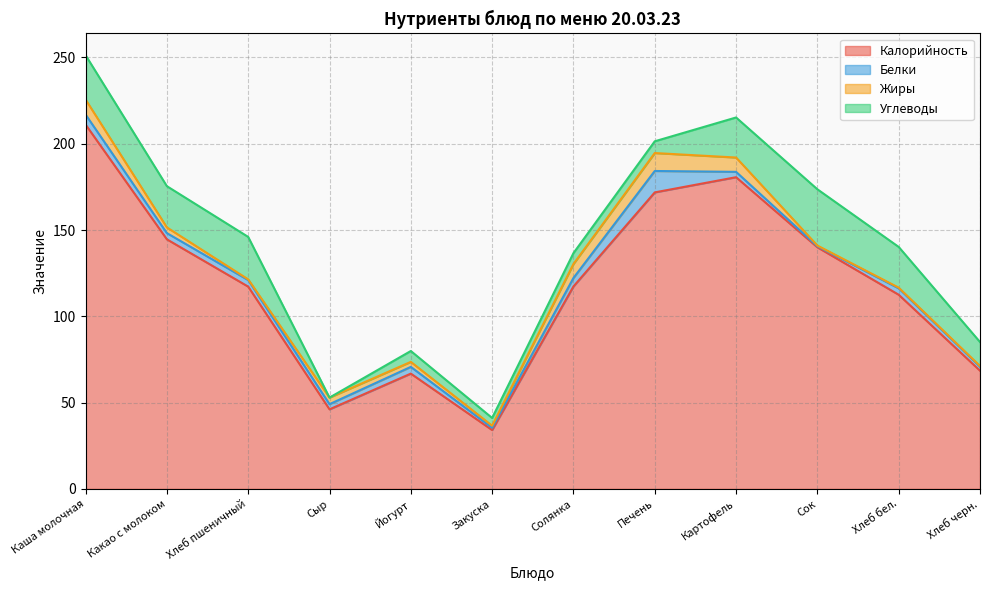

Is the value of Жиры at Закуска greater than the value of Белки at Каша молочная?

No